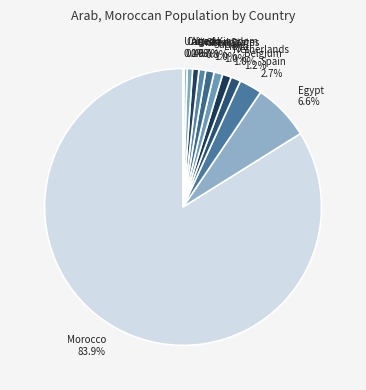

Combined, what portion of the pie is Canada and Morocco?

84.3%